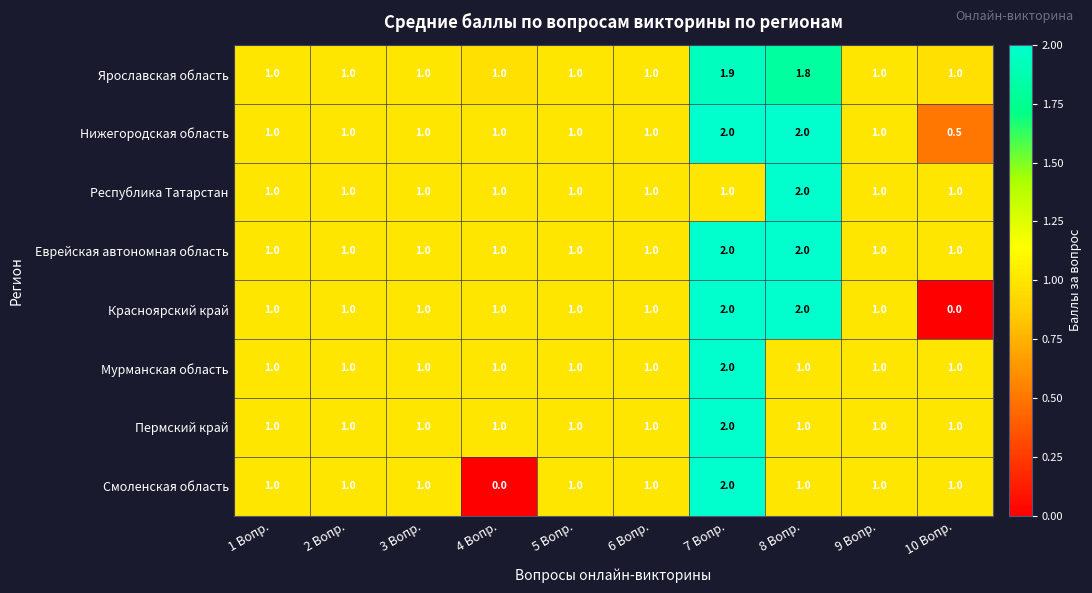

How many categories are shown in the chart?

10